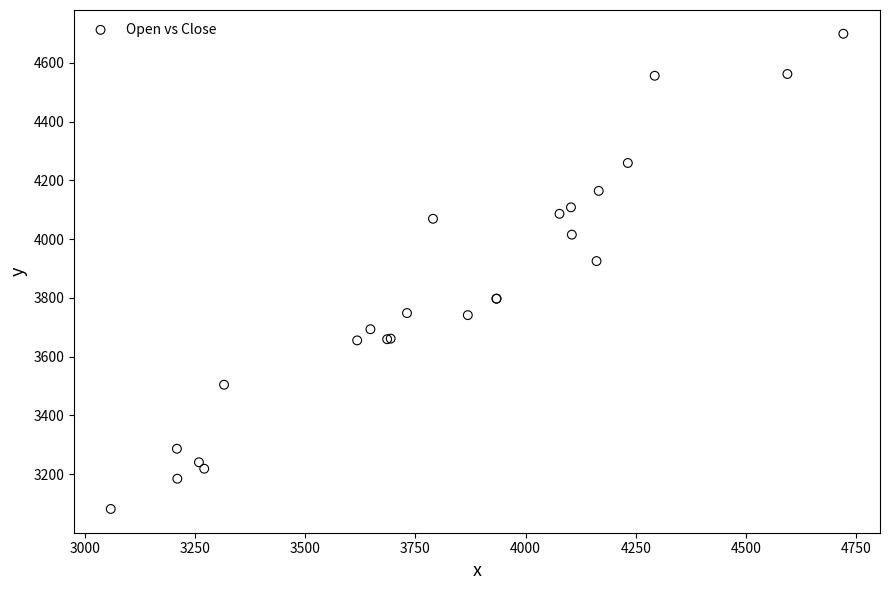

What Y value in the scatter plot is closest to 3890?

3925